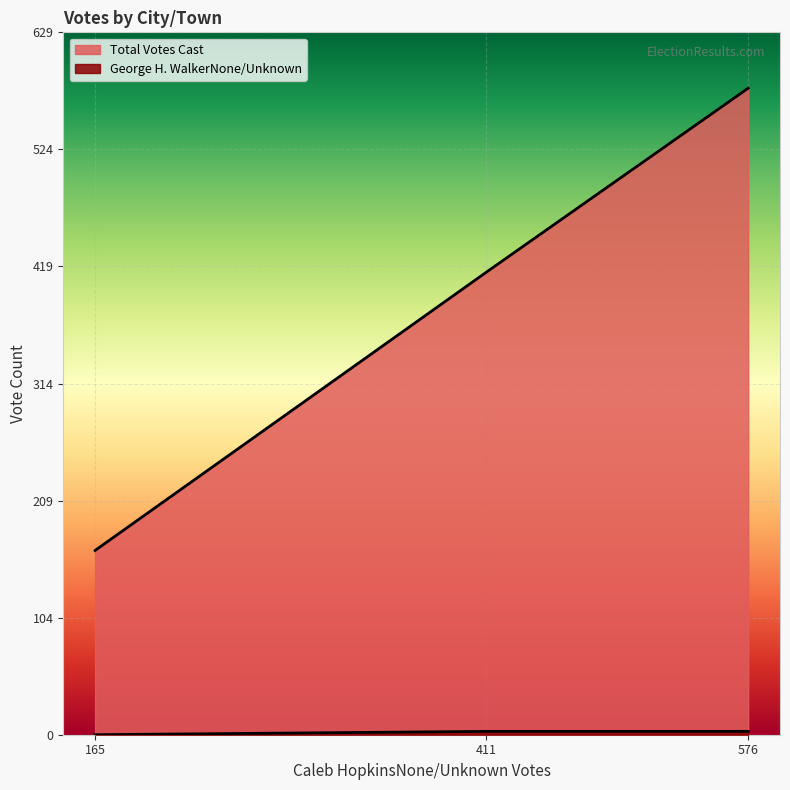

What are all the series names shown in the legend?

Total Votes Cast, George H. WalkerNone/Unknown